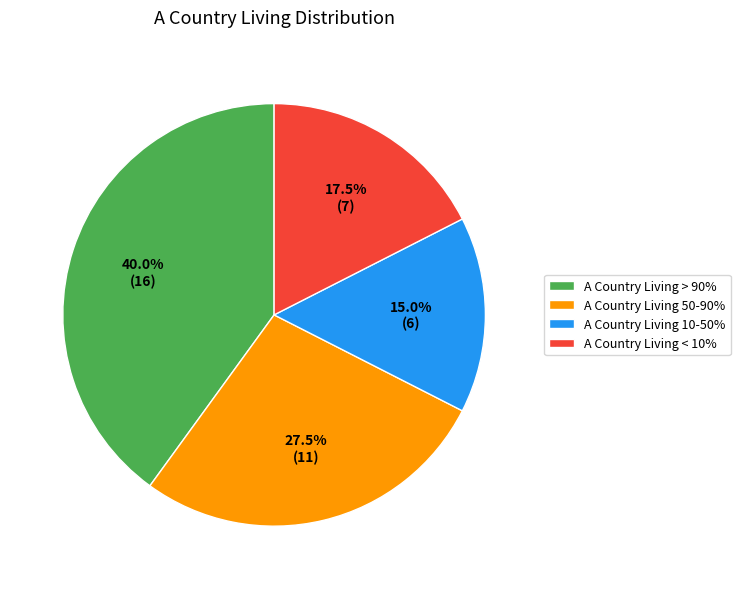

How much of the chart is everything except A Country Living > 90%?

60.0%